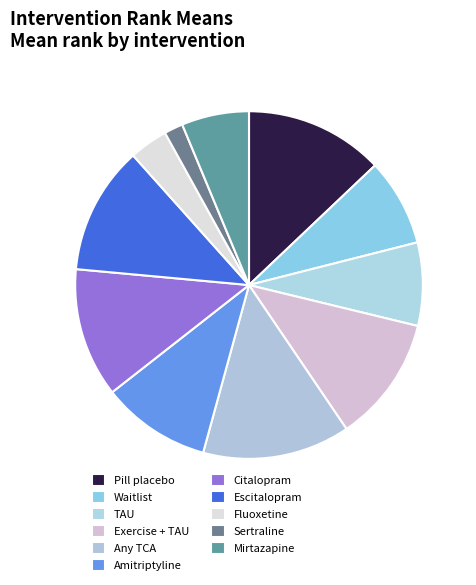

Count the number of slices in the pie.

11